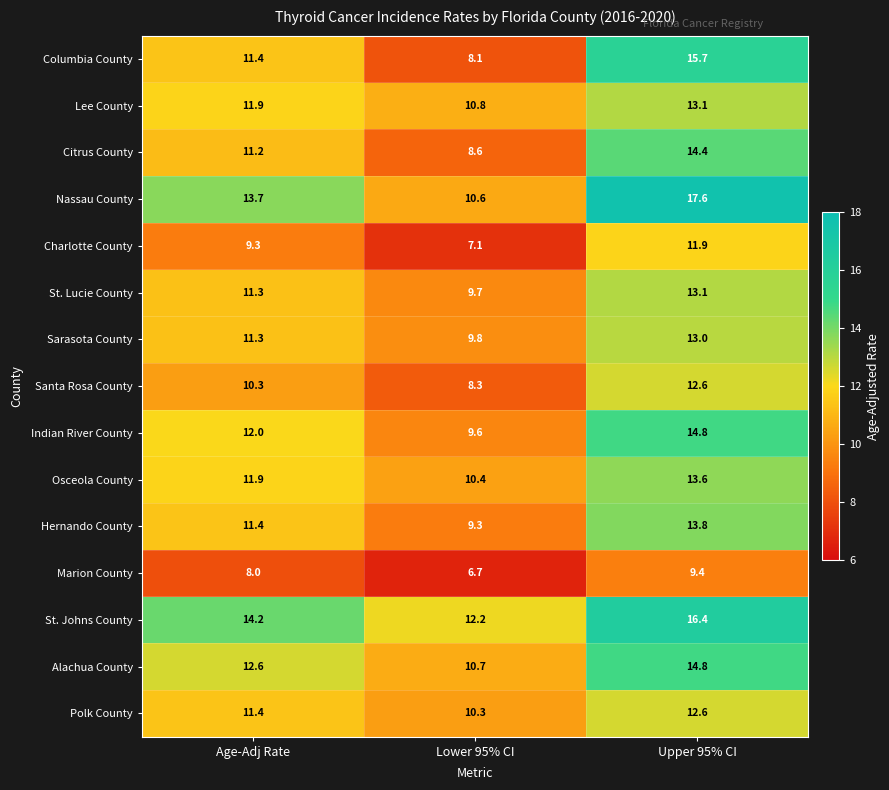

What is the spread (max minus min) of values at Upper 95% CI?

8.2